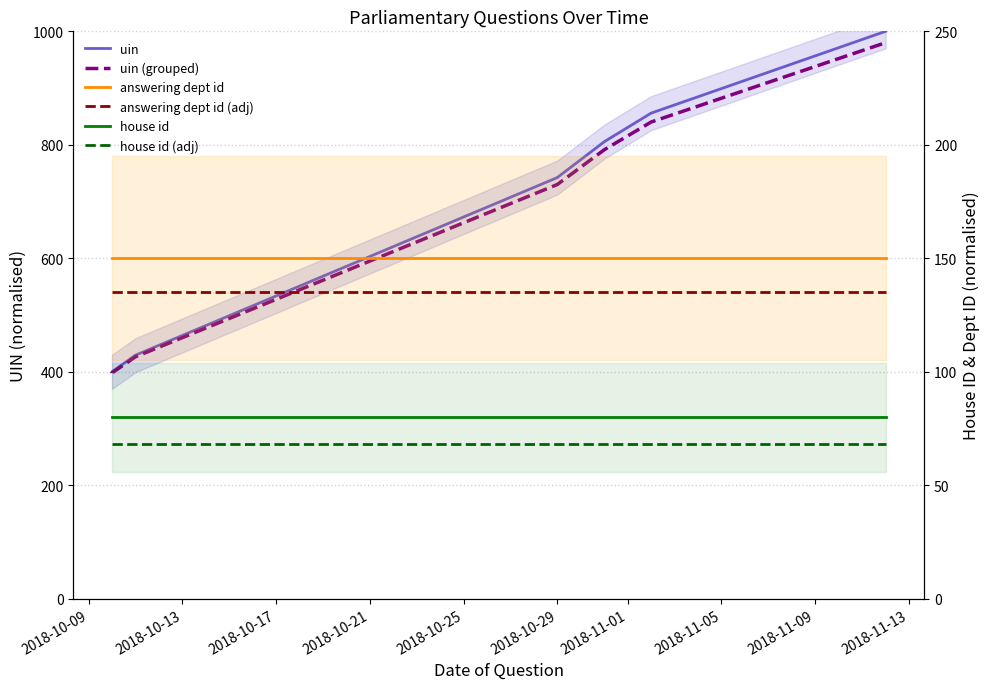

Does the chart display data point markers on the line(s)?

No